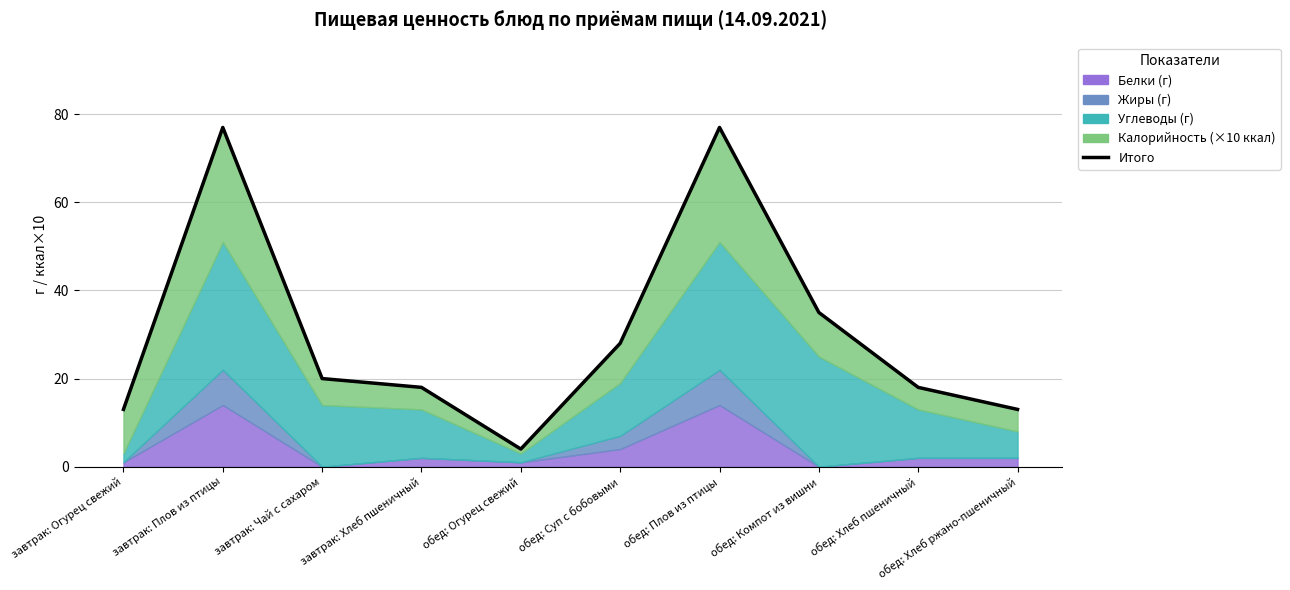

What is the sum of the values at завтрак: Огурец свежий and обед: Плов из птицы?

90